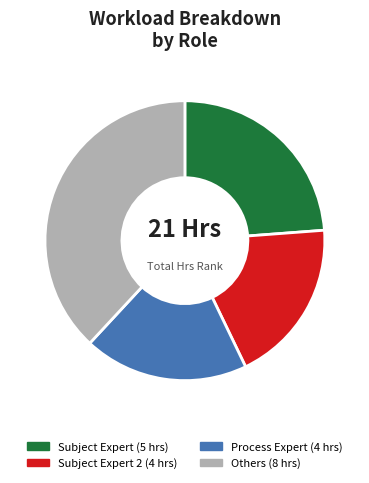

Does any single category account for the majority?

No